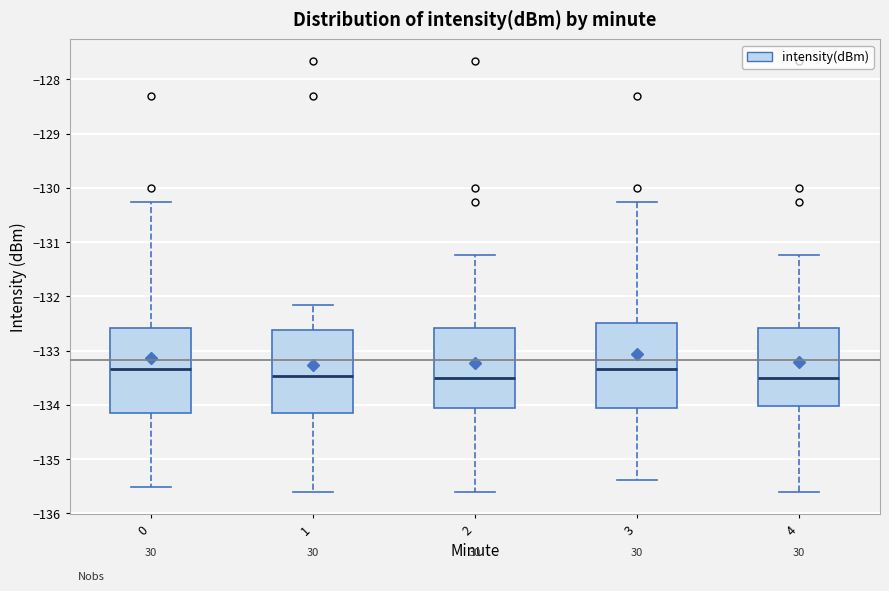

Reading left to right, read every box against the y-axis: the position of its median line, the range the box covers, and the ends of its whiskers. The values are not printed on the chart, so give them approximately, as read against the axis.

0: median -133.3, box -134.1 to -132.6, whiskers -135.5 to -130.3
1: median -133.5, box -134.1 to -132.6, whiskers -135.6 to -132.2
2: median -133.5, box -134.1 to -132.6, whiskers -135.6 to -131.2
3: median -133.3, box -134.1 to -132.5, whiskers -135.4 to -130.3
4: median -133.5, box -134.0 to -132.6, whiskers -135.6 to -131.2